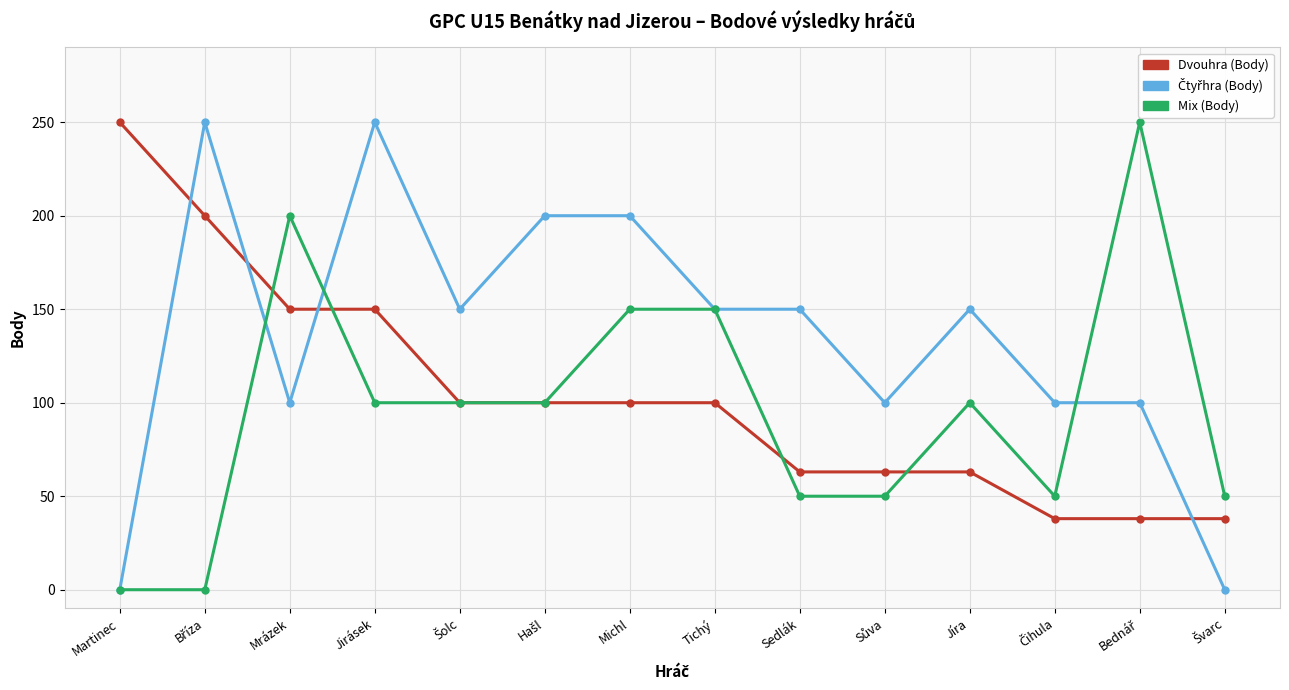

Is this an area chart (filled region under the line)?

No